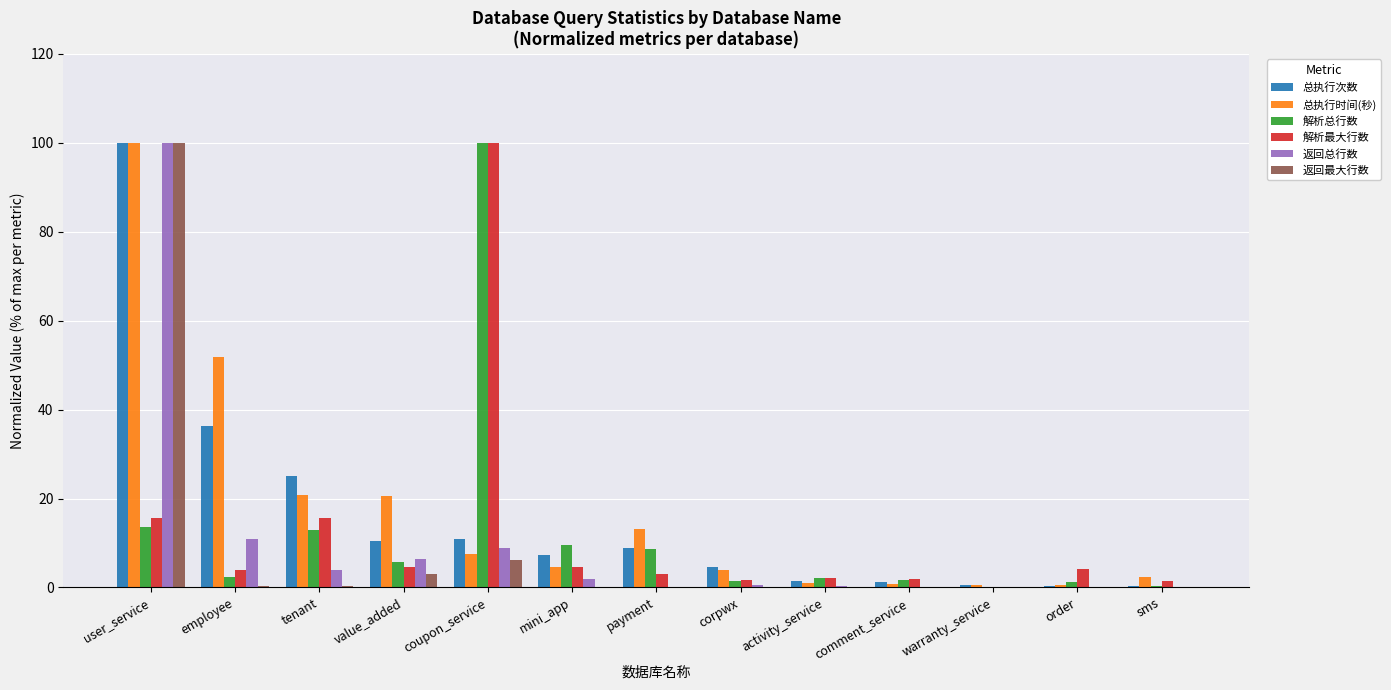

Is the value of 总执行次数 at comment_service greater than the value of 解析最大行数 at user_service?

No